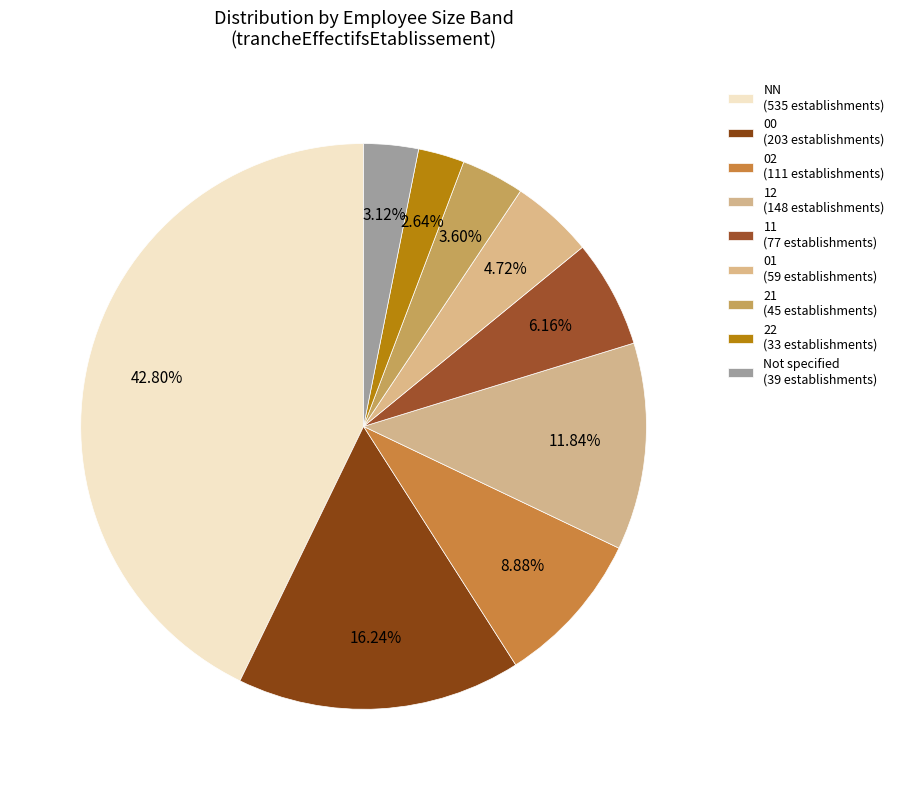

Count the number of slices in the pie.

9